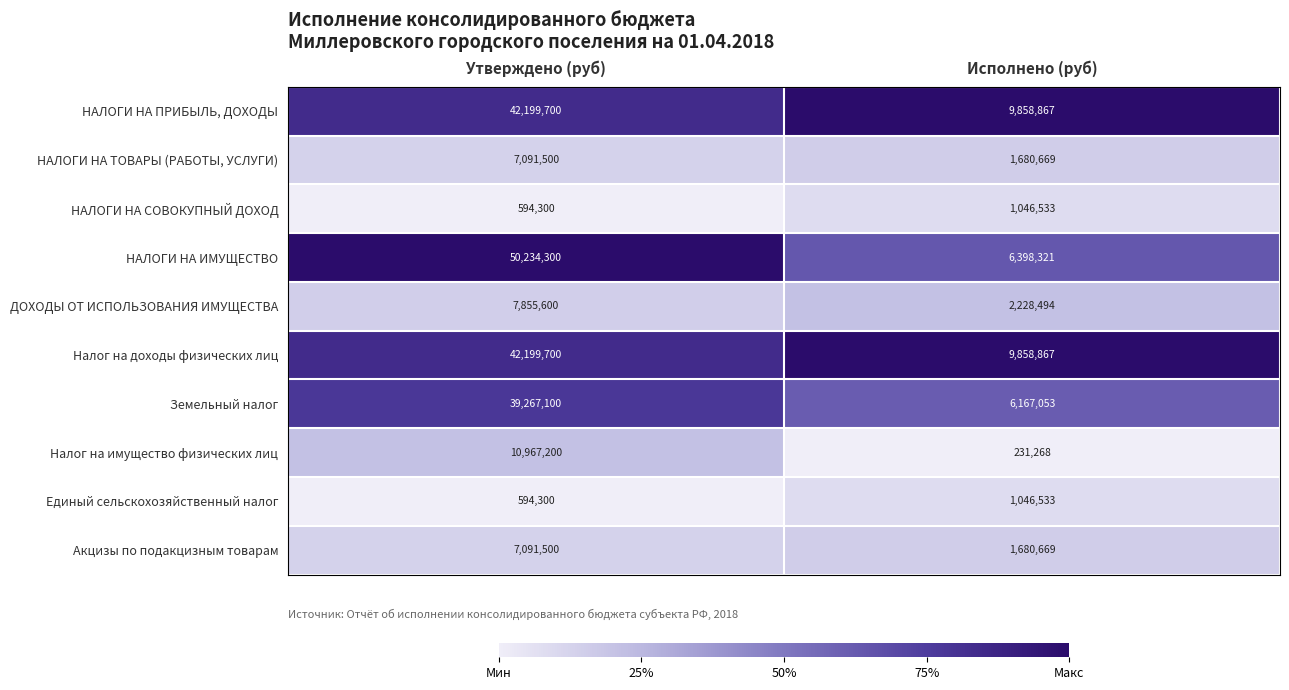

What is the spread (max minus min) of values at Исполнено (руб)?

9627599